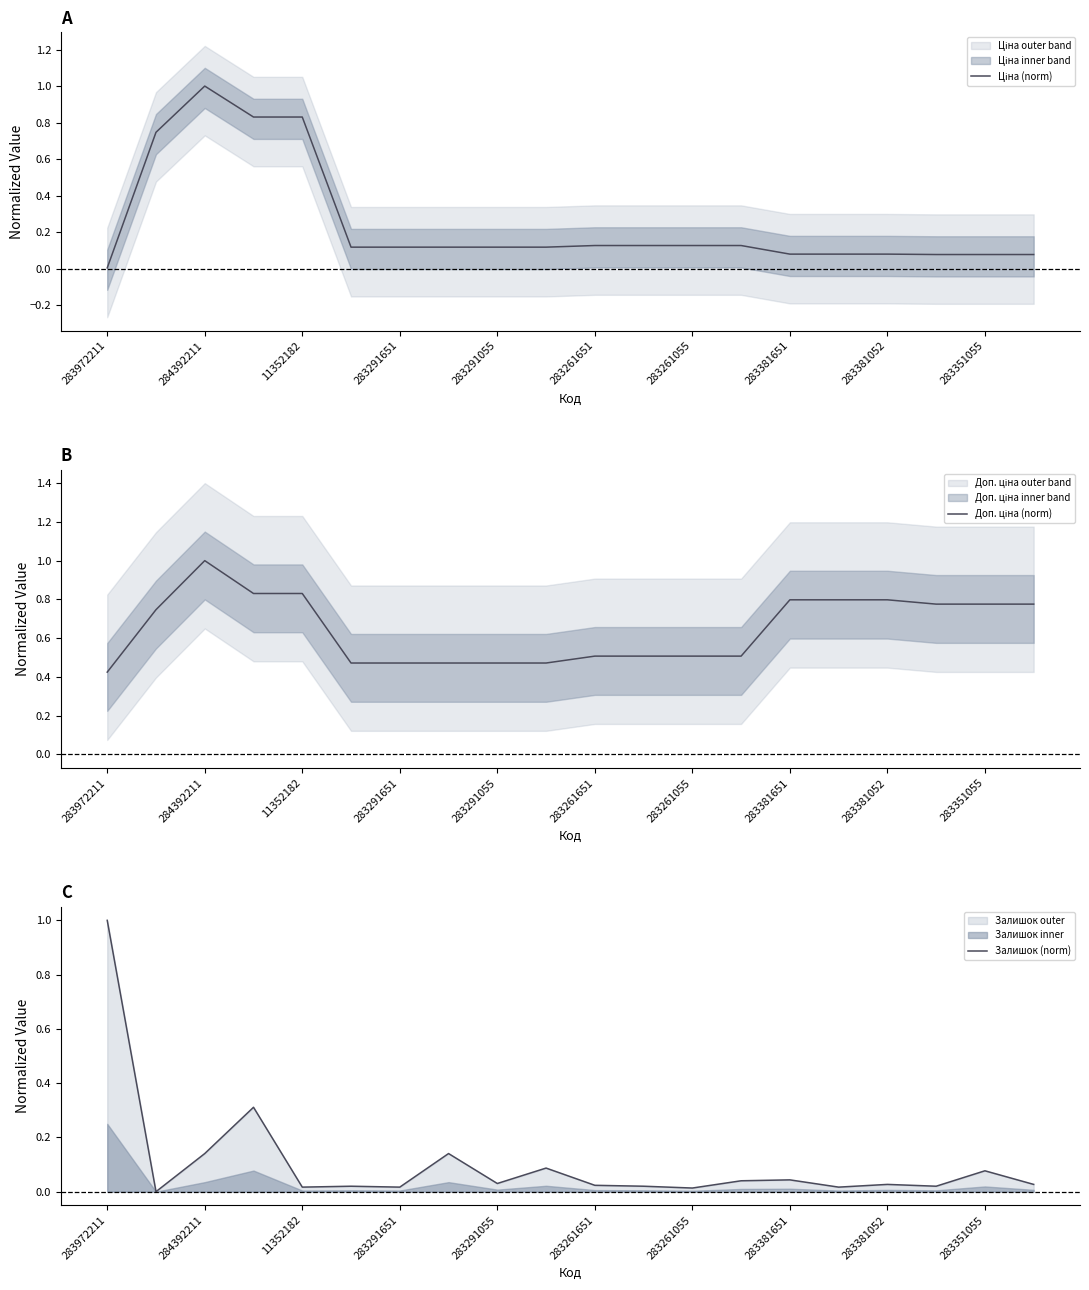

Between 283381052 and 13, which series saw the biggest shift?

Доп. ціна (norm)